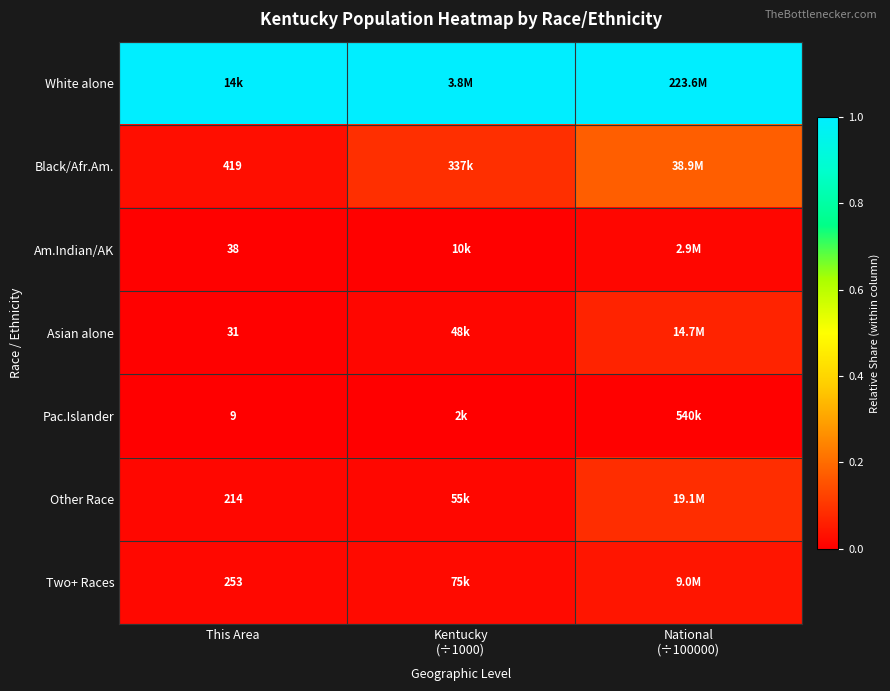

What is the total value across all series at This Area?

1.1